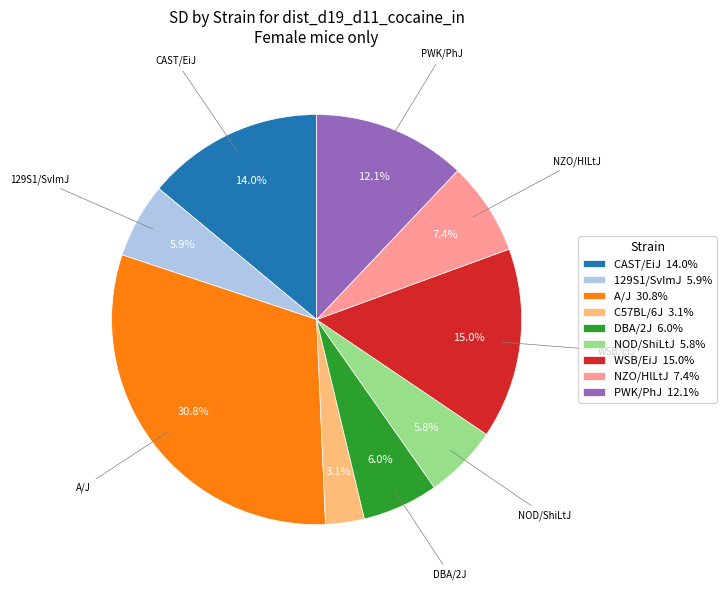

What portion of the pie excludes PWK/PhJ 12.1%?

87.9%